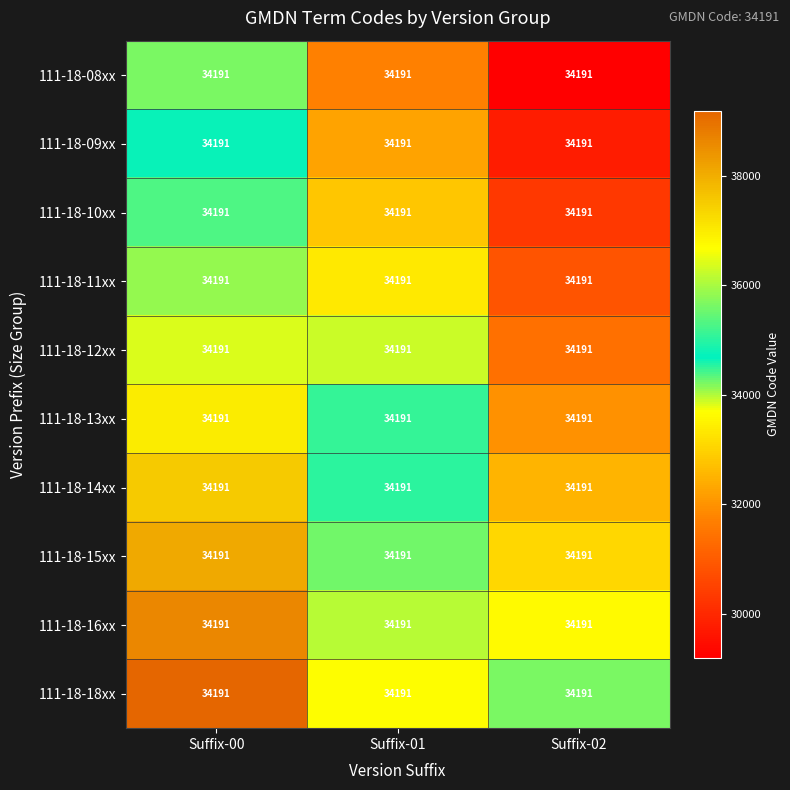

Which category has the lowest value across all series?

Suffix-02